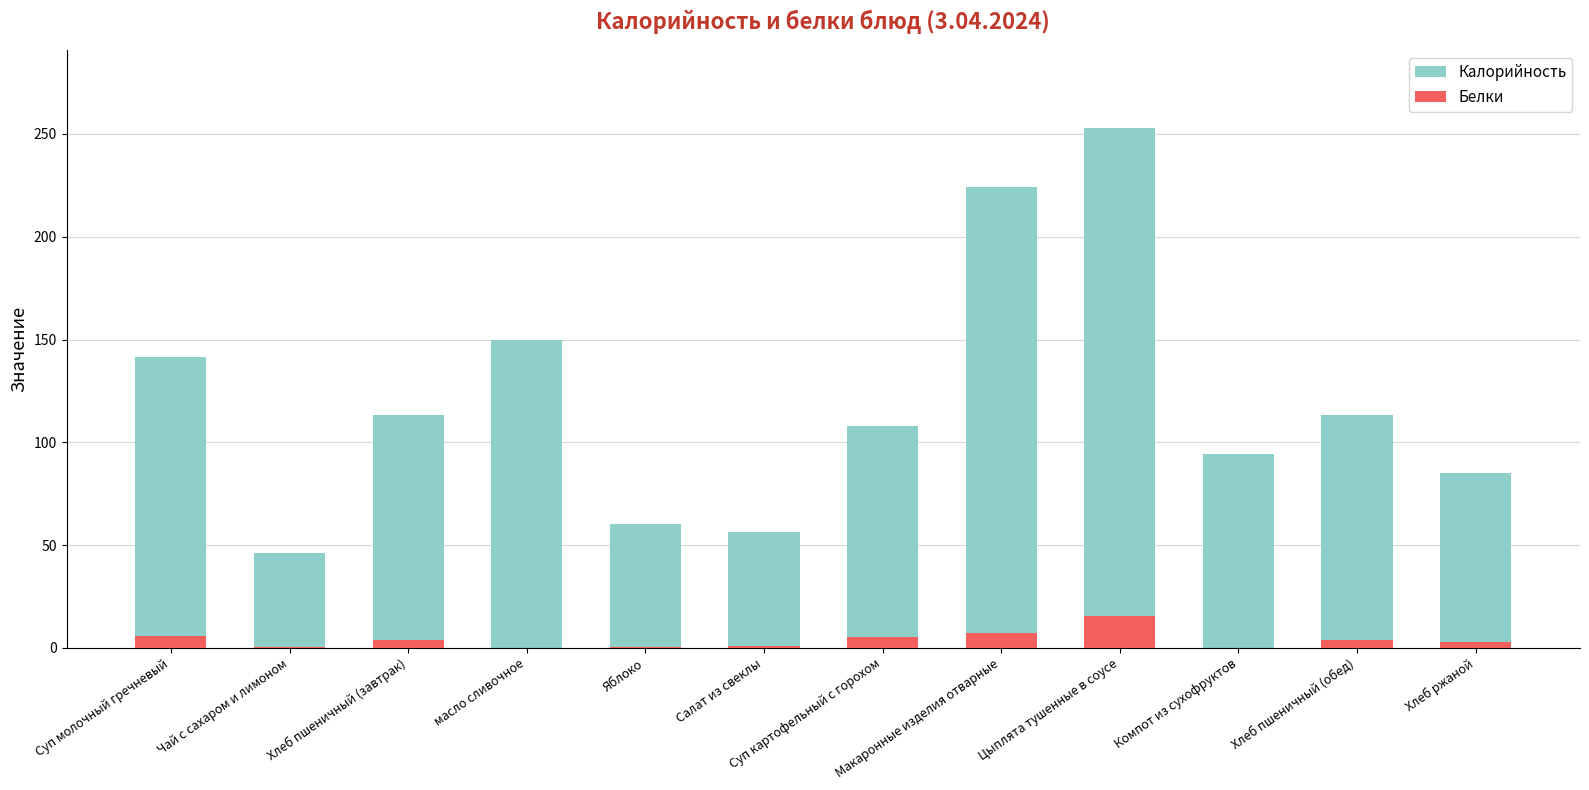

The Калорийность series shows 162.8 at Компот из сухофруктов. True or false?

False